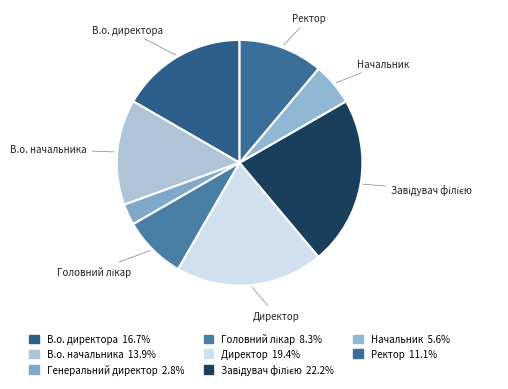

Which category has the biggest portion of the pie?

Завідувач філією